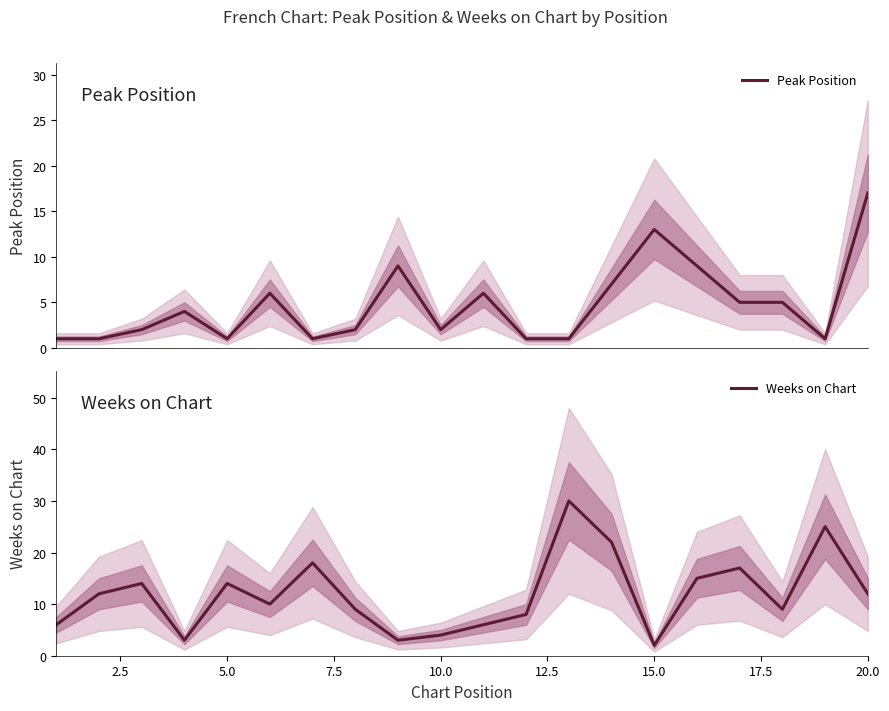

Rank the series by their maximum value, from highest to lowest.

Weeks on Chart, Peak Position